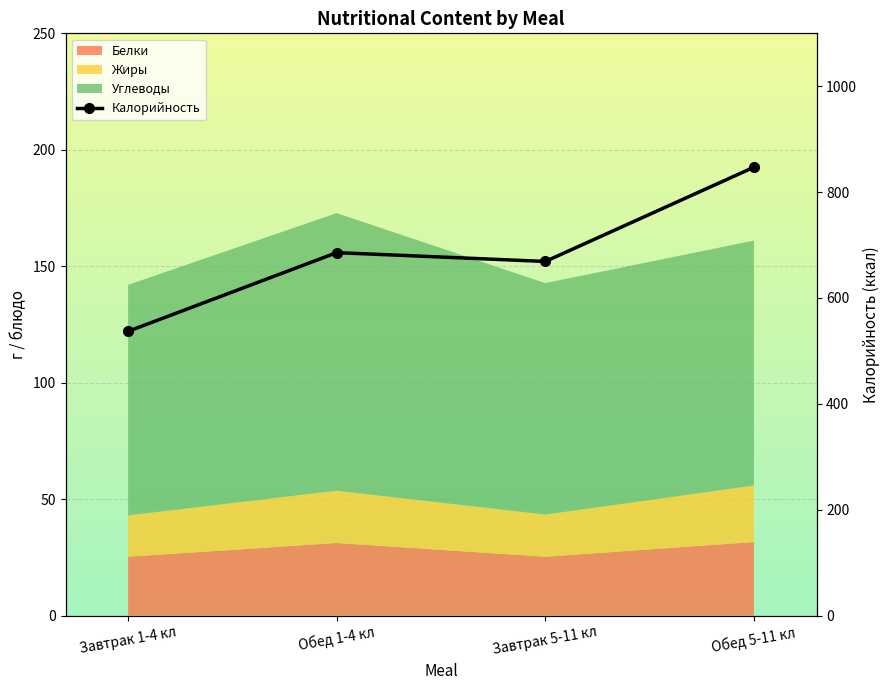

What position from the right is Обед 1-4 кл?

3